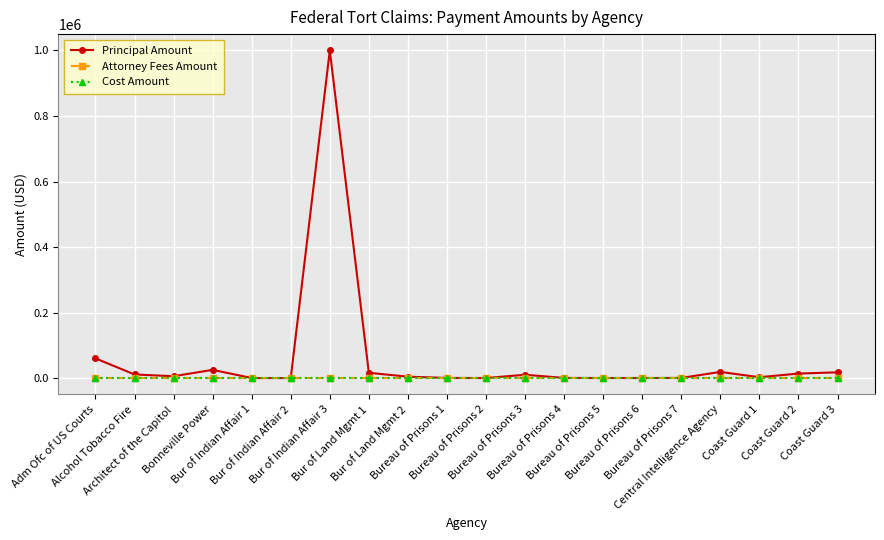

True or false: Principal Amount and Cost Amount cross at least once.

False